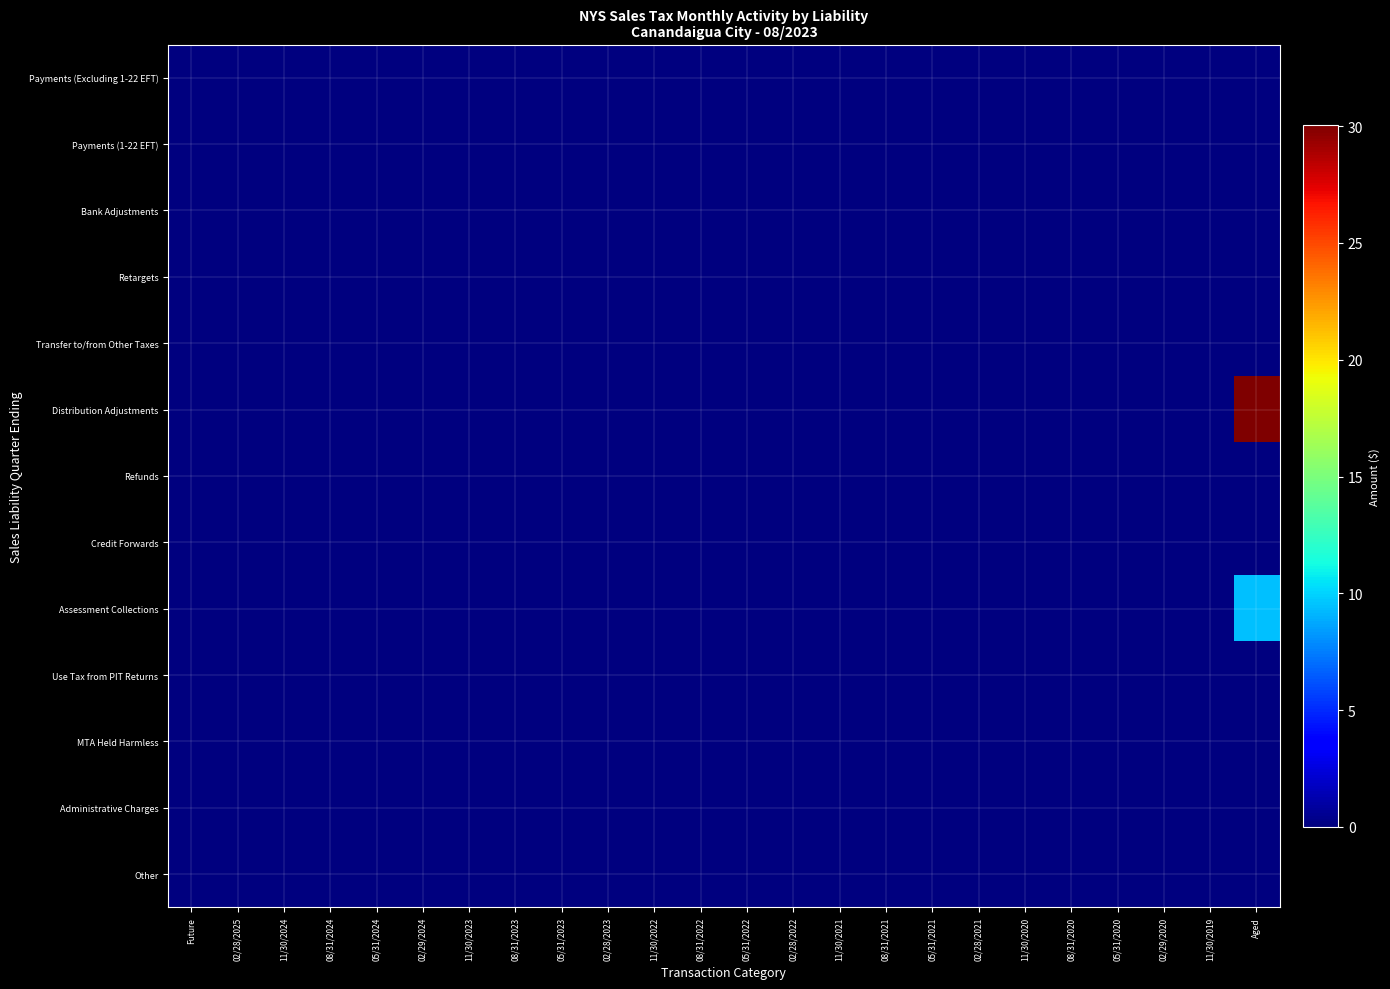

Which series has the widest spread of values?

Distribution Adjustments